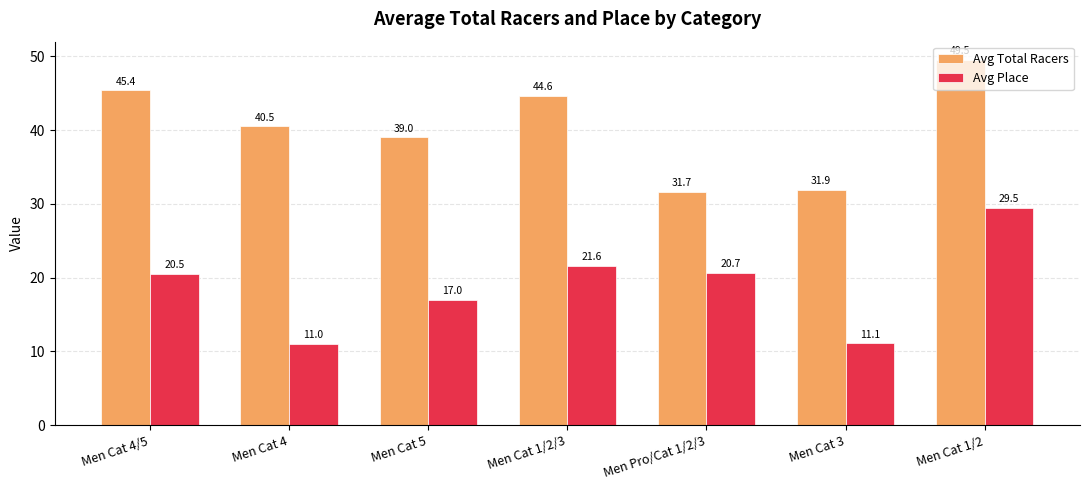

Between Men Cat 5 and Men Cat 3, which series saw the biggest shift?

Avg Total Racers